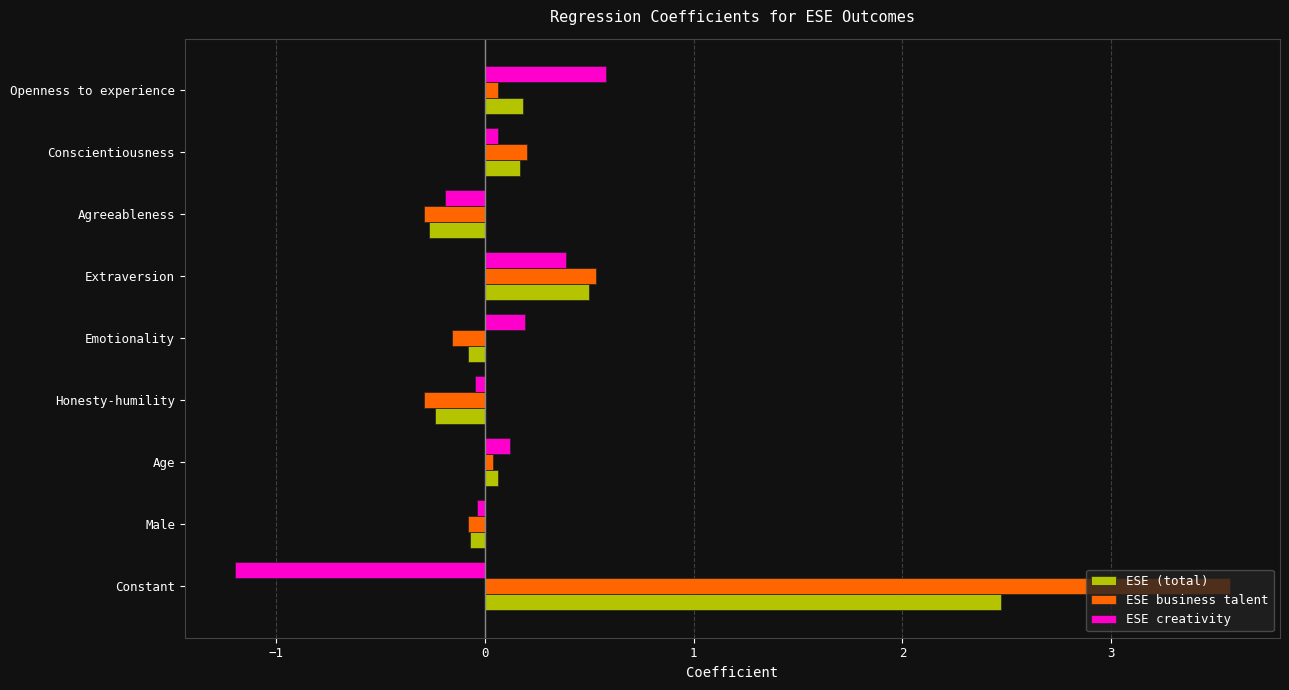

What are all the series names shown in the legend?

ESE (total), ESE business talent, ESE creativity